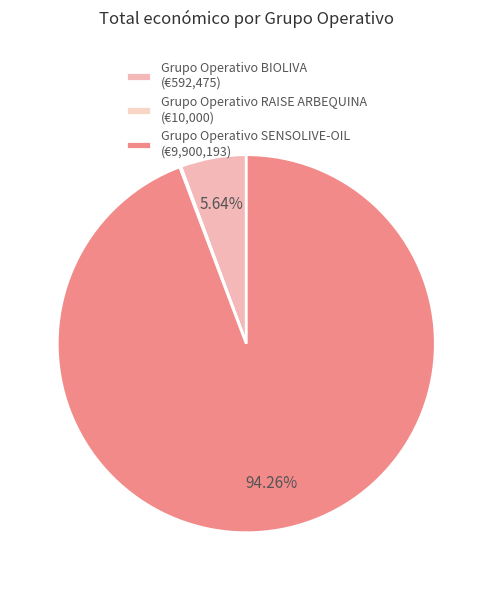

What is the largest slice in the pie chart?

Grupo Operativo SENSOLIVE-OIL